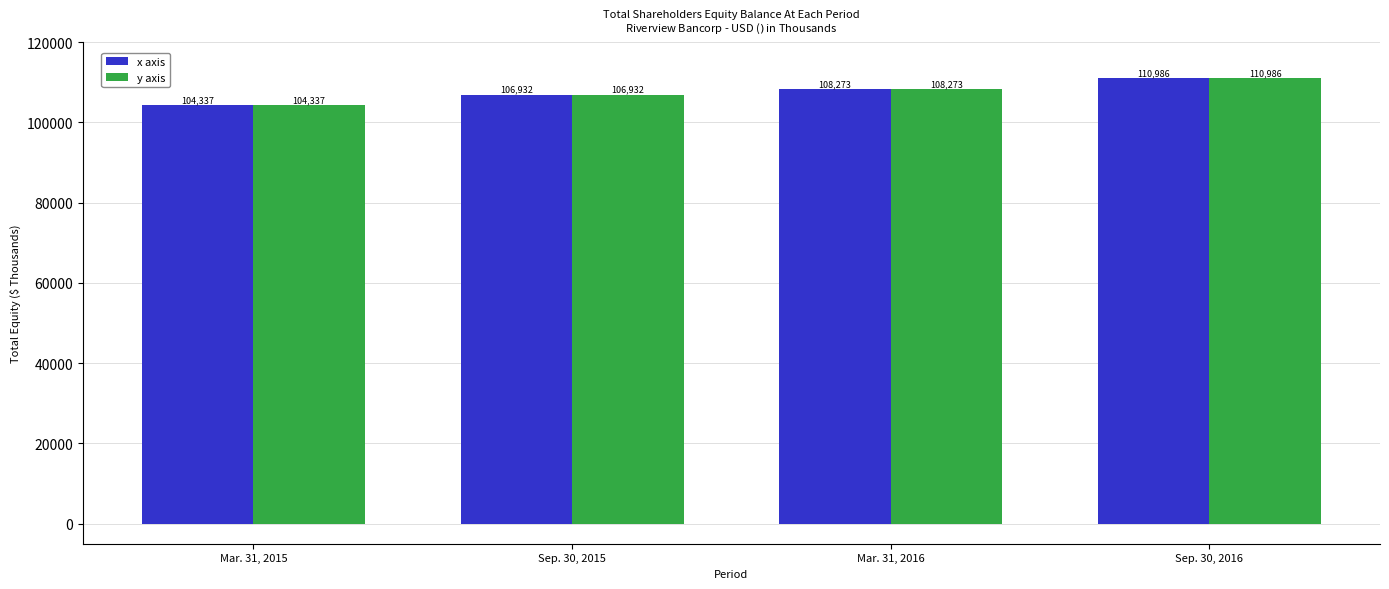

Rank the categories by x axis value from highest to lowest.

Sep. 30, 2016, Mar. 31, 2016, Sep. 30, 2015, Mar. 31, 2015